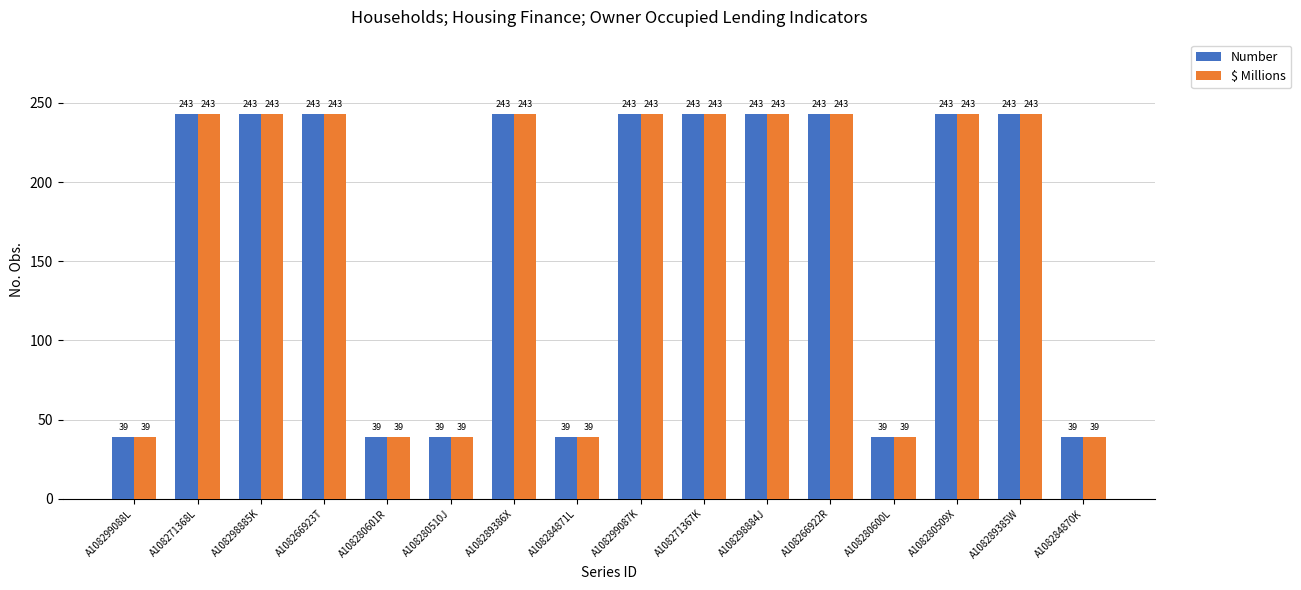

How many data points in Number are less than 243?

6